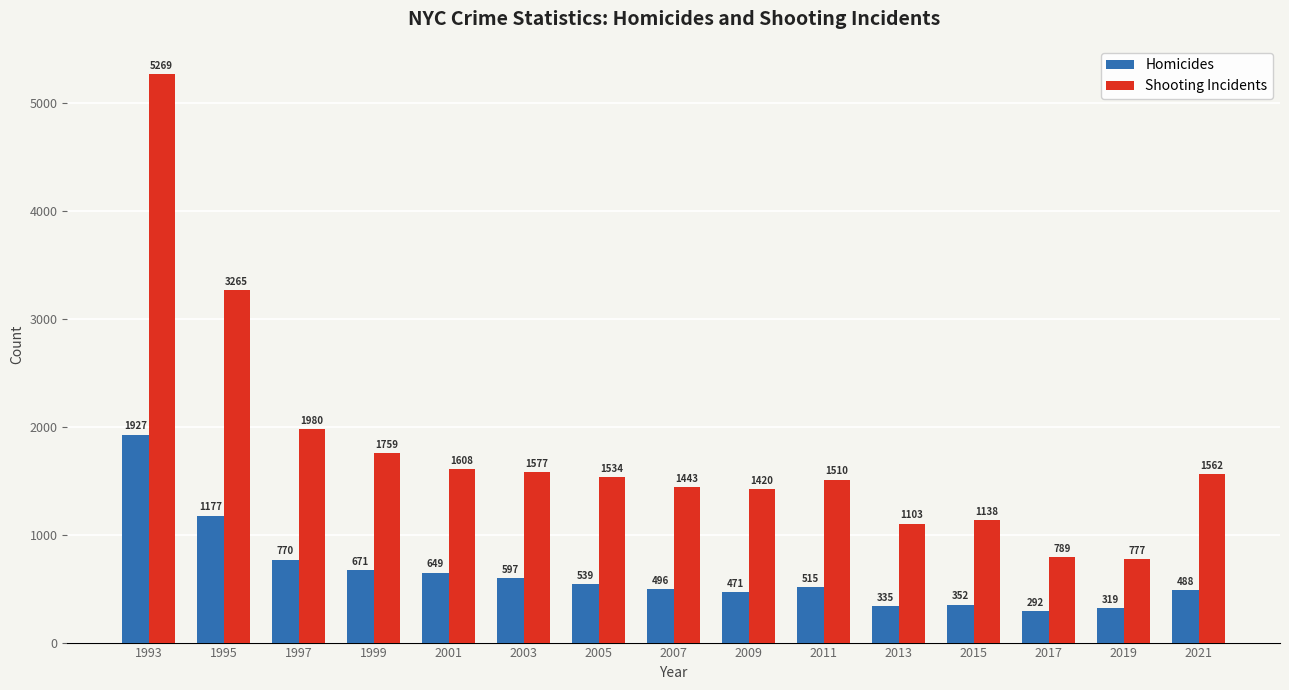

What is the value of the Shooting Incidents bar at the 5th from the left?

1608